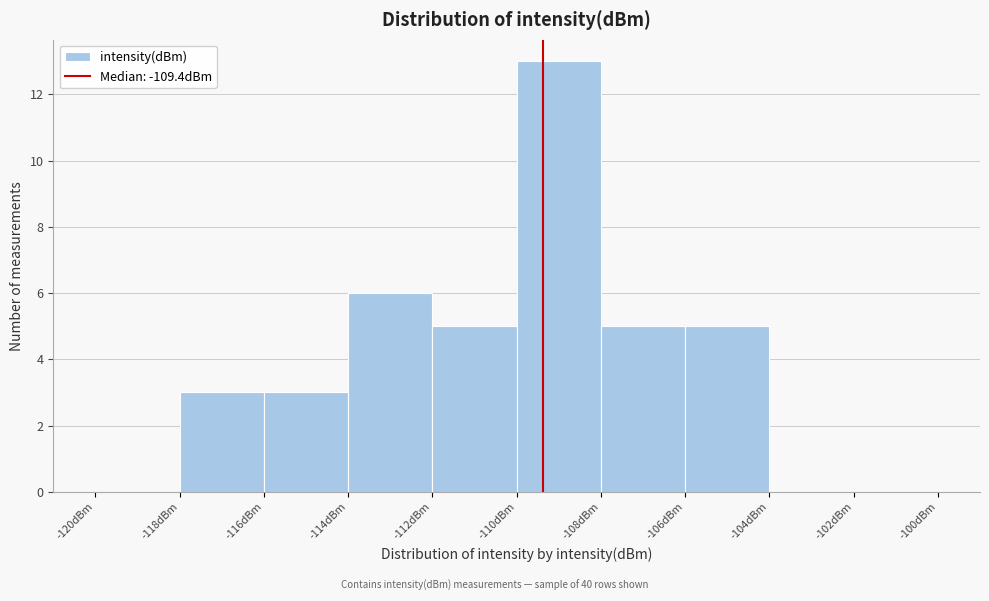

Reading left to right, list every bar in this chart as the range it spans on the x-axis followed by its height. The values are not printed on the chart, so give them approximately, as read against the axis.

-120 to -118: 0
-118 to -116: 3
-116 to -114: 3
-114 to -112: 6
-112 to -110: 5
-110 to -108: 13
-108 to -106: 5
-106 to -104: 5
-104 to -102: 0
-102 to -100: 0